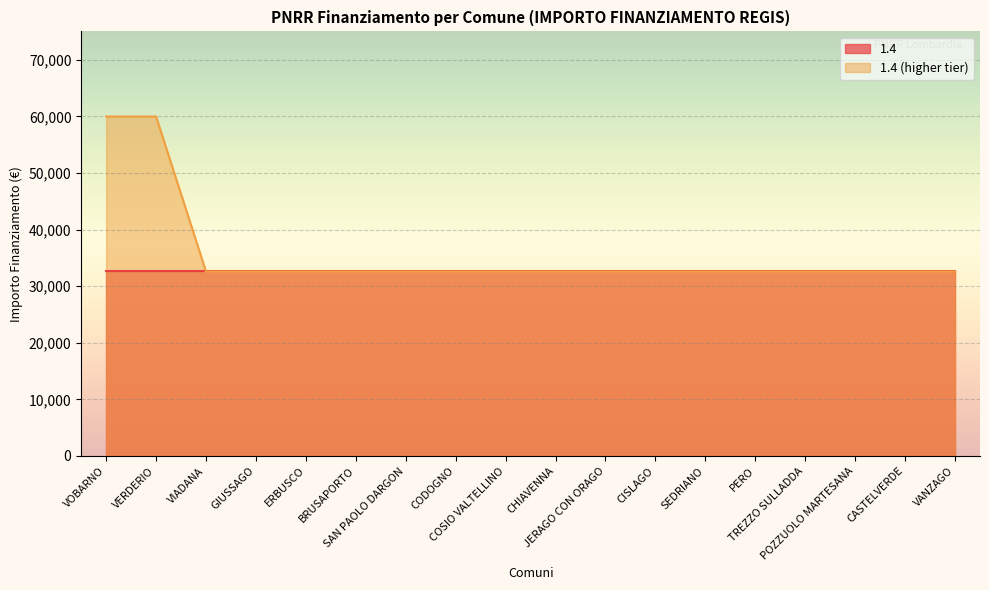

Which label corresponds to the smallest value in the chart?

VIADANA